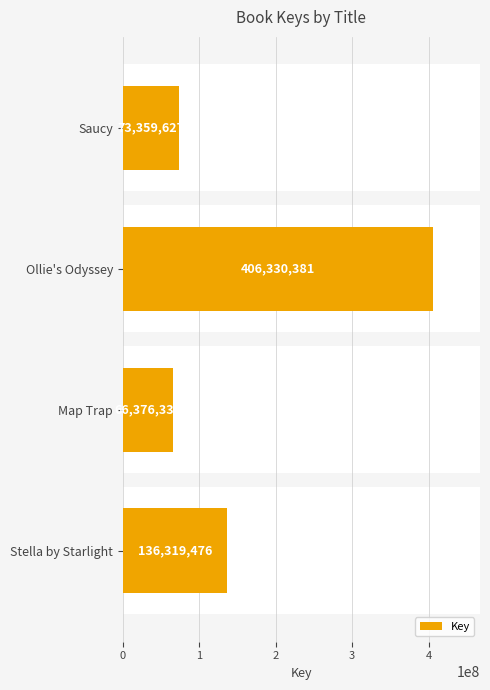

Count the number of categories in the chart.

4